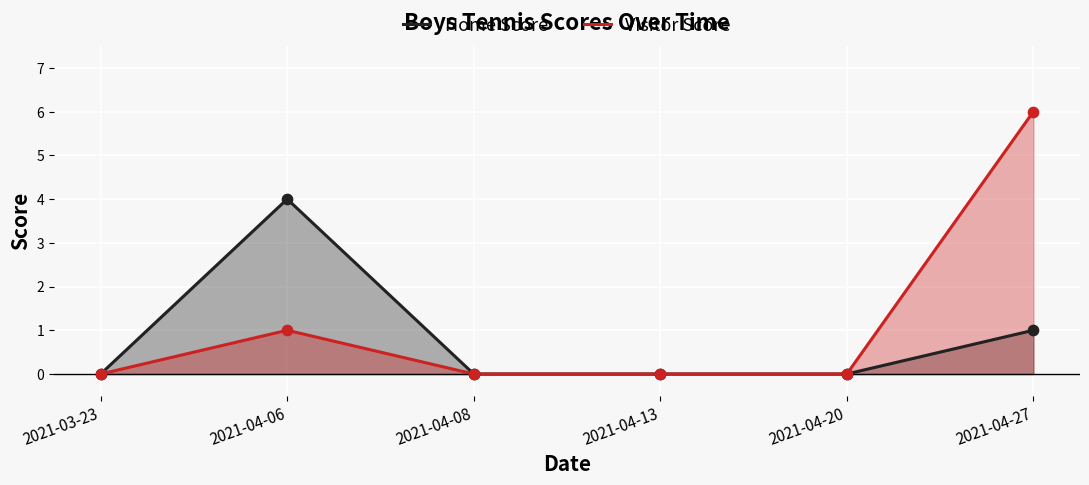

Which series has the widest spread of Y values?

Visitor Score